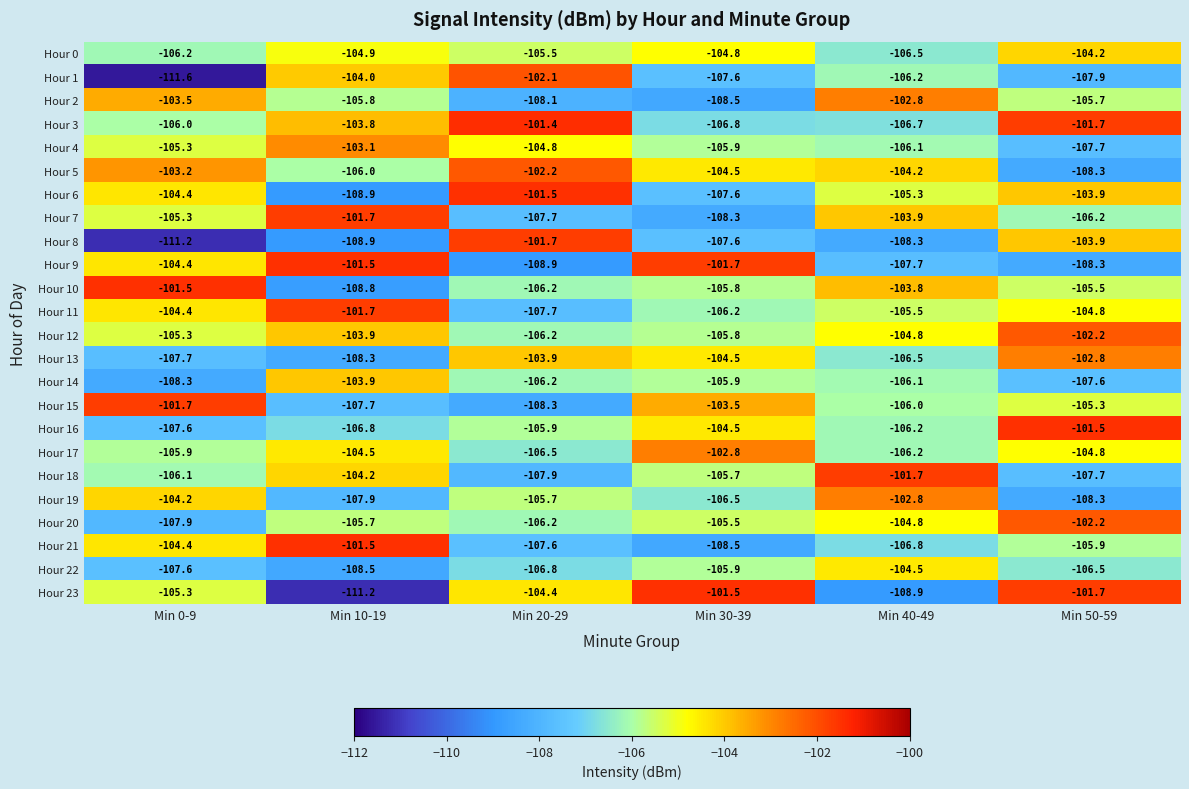

Between Min 0-9 and Min 40-49, which series saw the biggest shift?

Hour 1